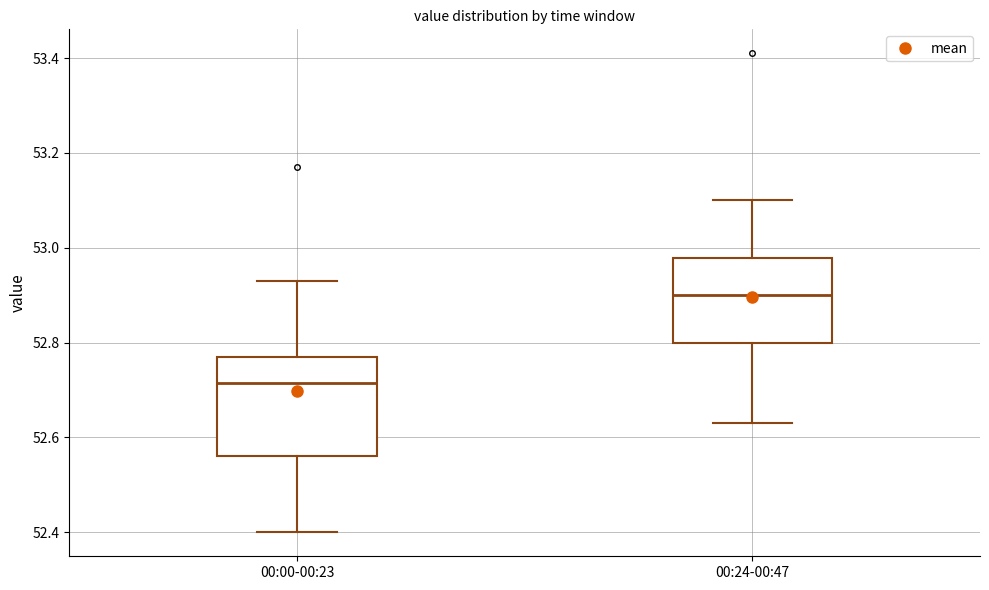

Comparing the boxes themselves (not the whiskers), which one is the tallest?

00:00-00:23